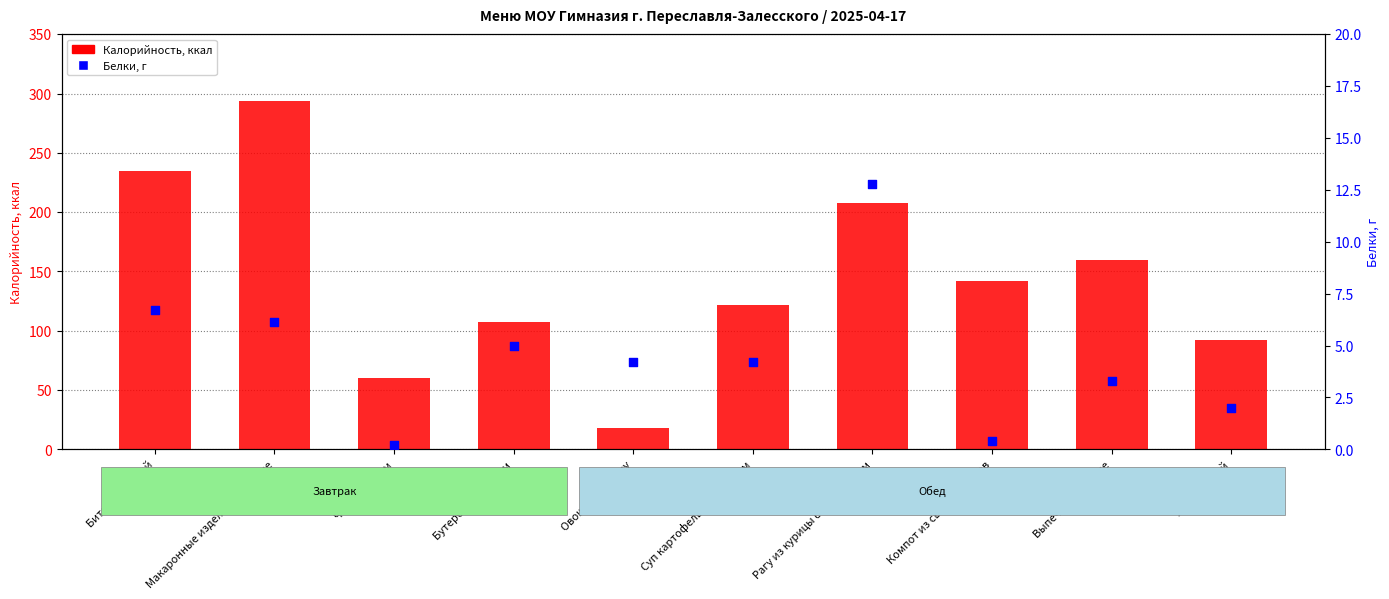

Which series contains the highest Y value?

Калорийность